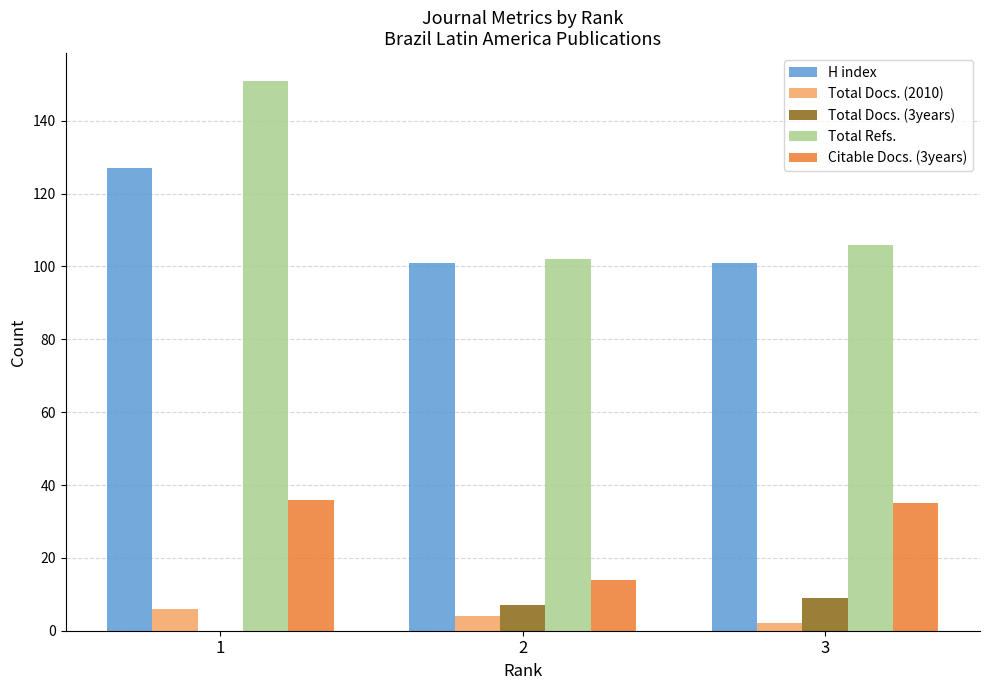

What is the approximate value of Total Docs. (3years) at 3?

9